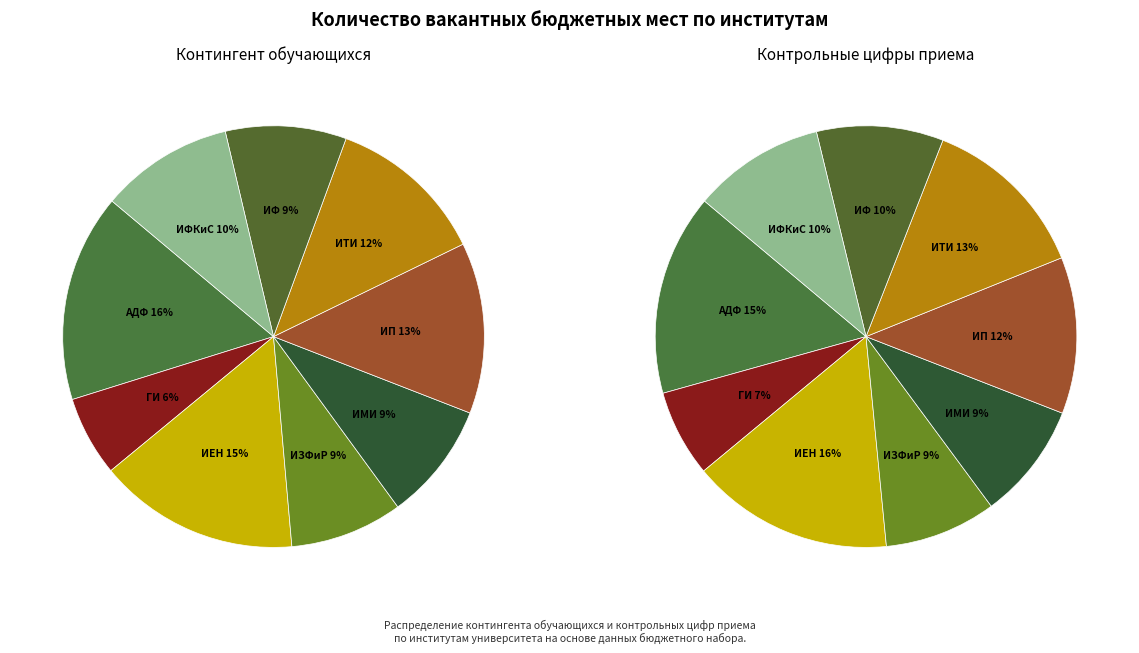

What is the largest slice in the pie chart?

АДФ